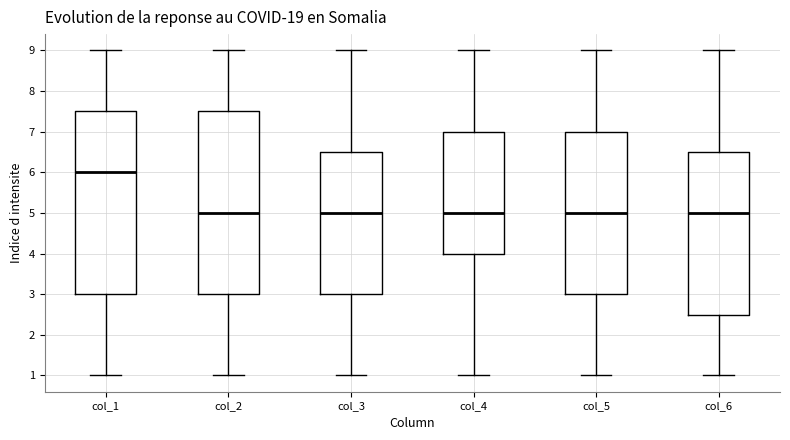

Reading left to right, transcribe this box plot: for each box, give where its median line is, the range the box spans, and where its two whiskers end, as read against the y-axis. The values are not printed on the chart, so give them approximately, as read against the axis.

col_1: median 6.0, box 3.0 to 7.5, whiskers 1.0 to 9.0
col_2: median 5.0, box 3.0 to 7.5, whiskers 1.0 to 9.0
col_3: median 5.0, box 3.0 to 6.5, whiskers 1.0 to 9.0
col_4: median 5.0, box 4.0 to 7.0, whiskers 1.0 to 9.0
col_5: median 5.0, box 3.0 to 7.0, whiskers 1.0 to 9.0
col_6: median 5.0, box 2.5 to 6.5, whiskers 1.0 to 9.0